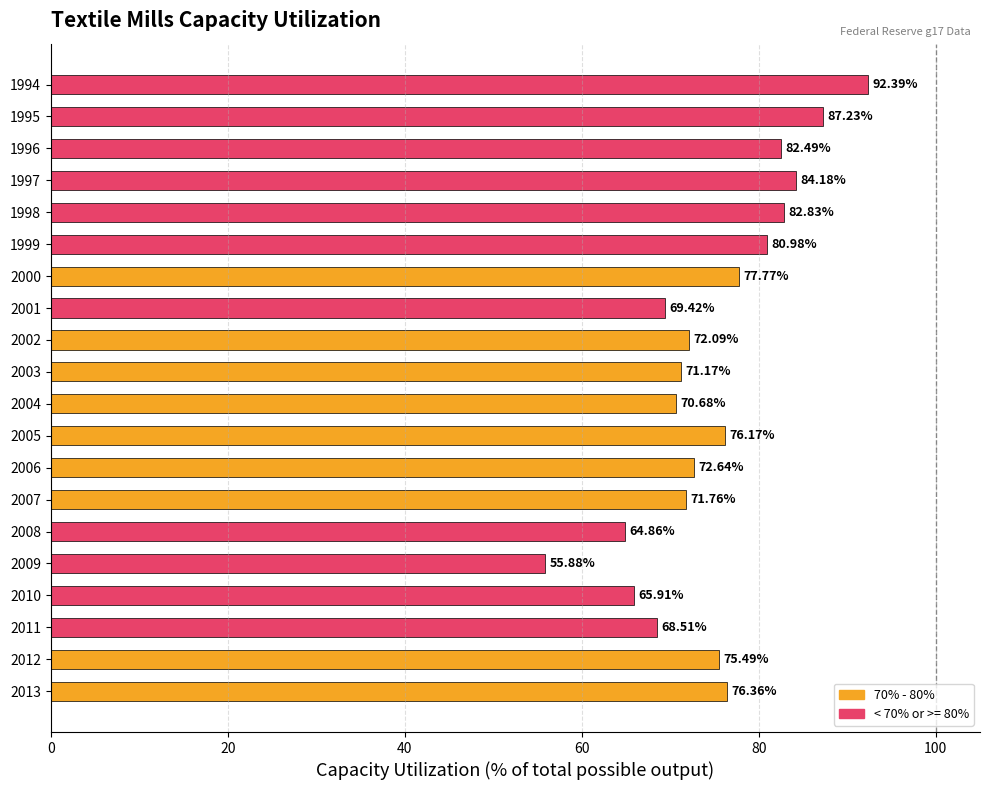

What is the smallest value displayed?

55.9